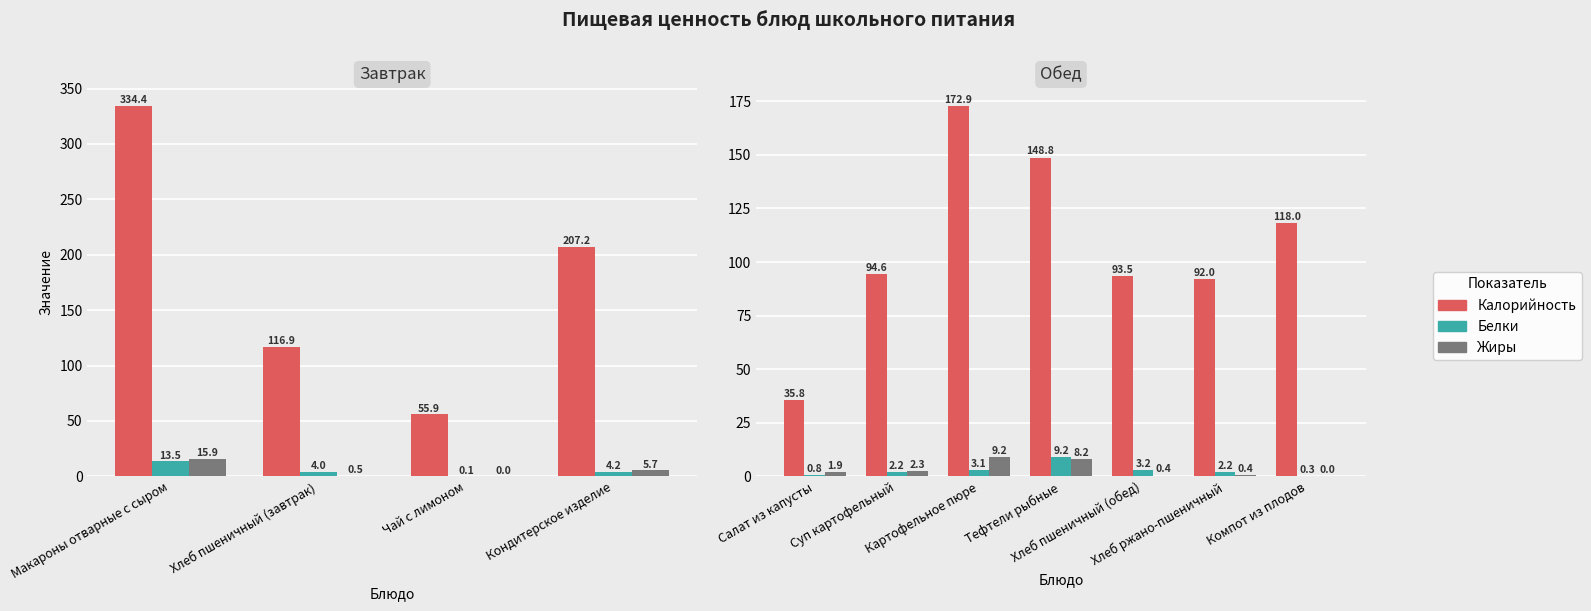

Read the Жиры value at Хлеб ржано-пшеничный.

0.4